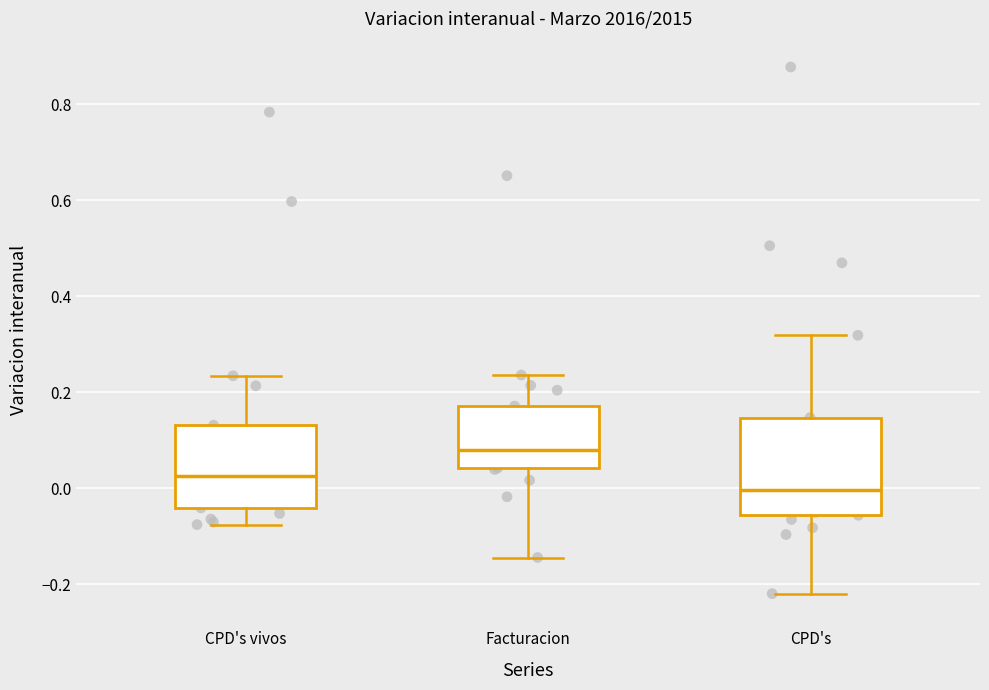

Which box is the tallest, from its lower edge to its upper edge?

CPD's